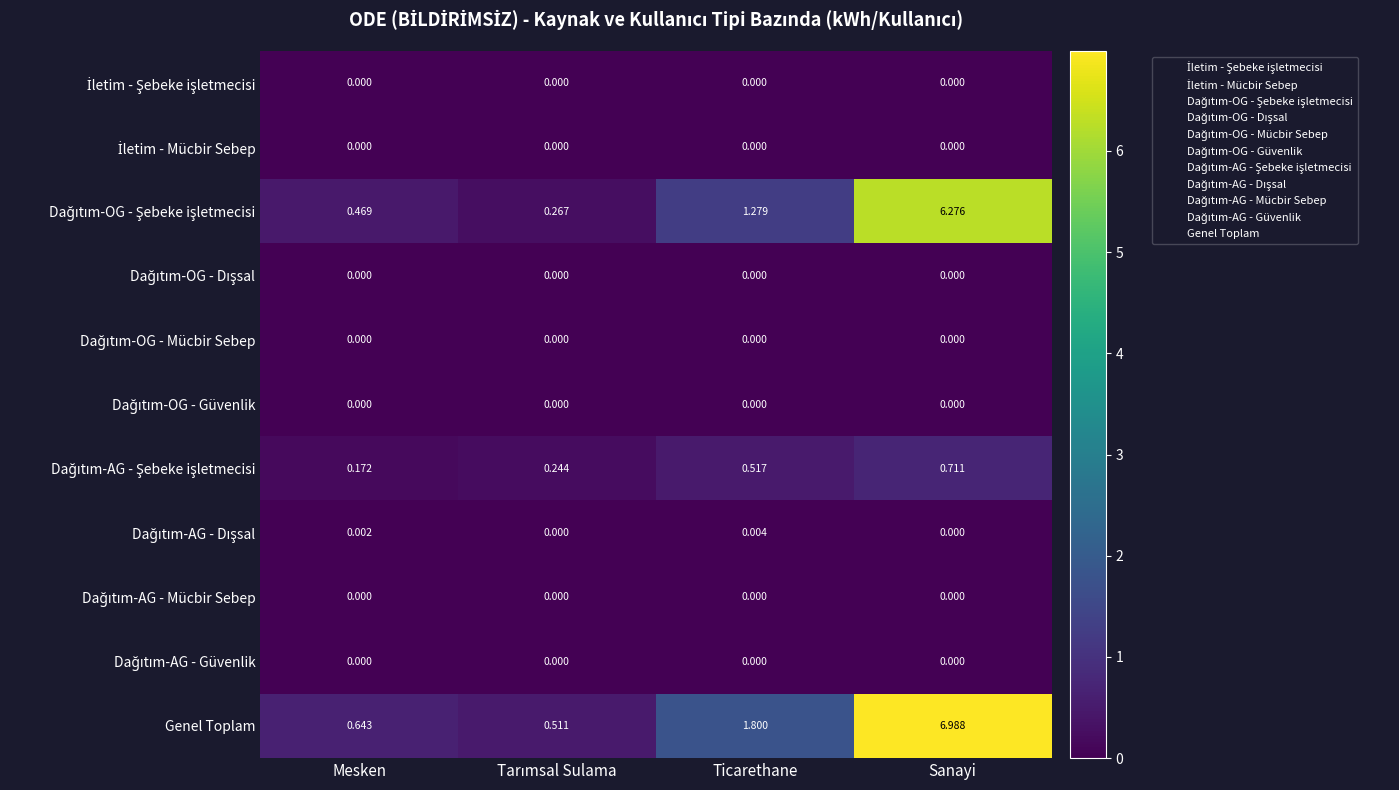

Which series has the largest range (max minus min)?

Genel Toplam